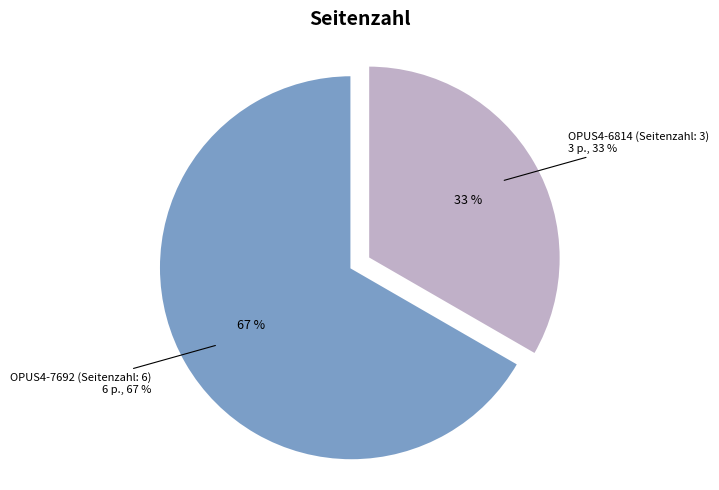

What is the change in value from OPUS4-7692 (Seitenzahl: 6) to OPUS4-6814 (Seitenzahl: 3)?

-3